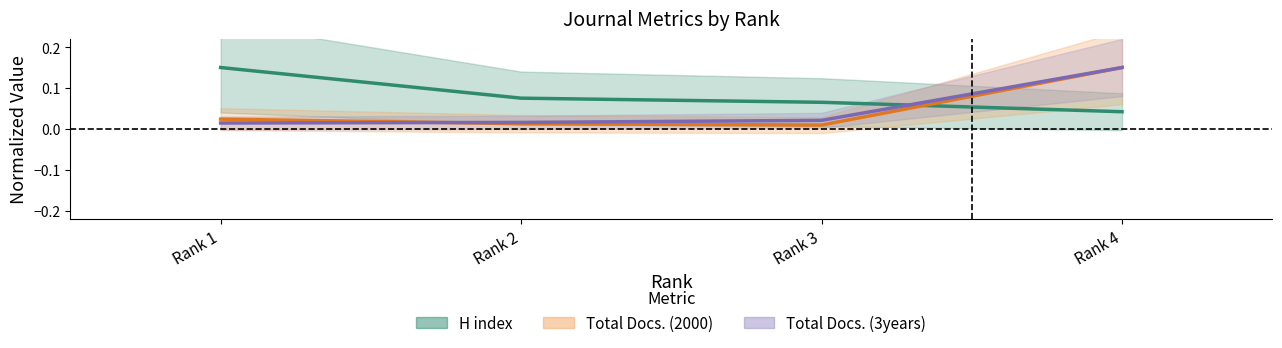

Does the chart display data point markers on the line(s)?

No